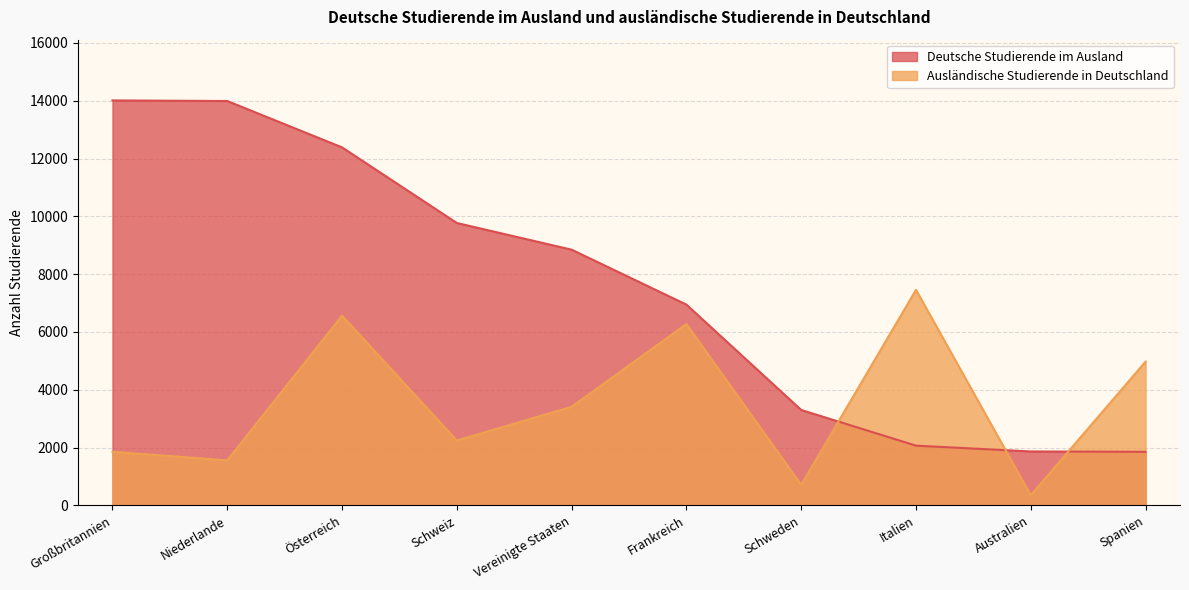

Which series has the largest total across all categories?

Deutsche Studierende im Ausland